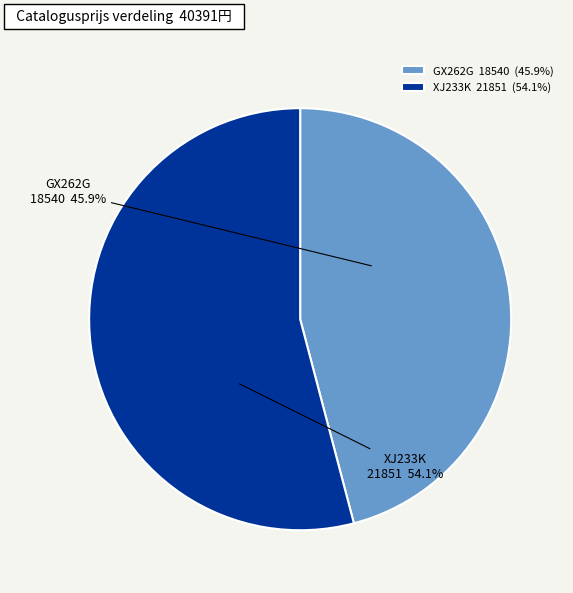

Which category has the smallest portion of the pie?

GX262G